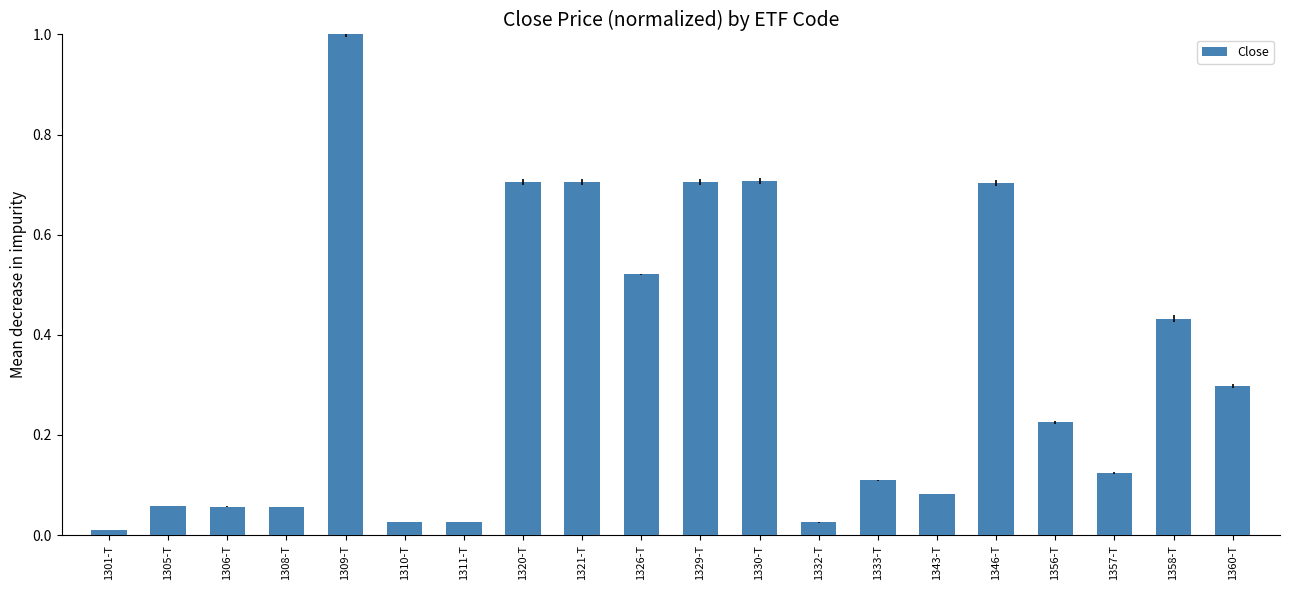

What is the sum of the values at 1358-T and 1329-T?

1.1